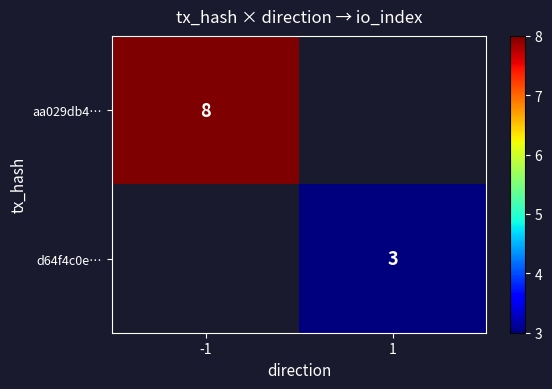

True or false: aa029db4… has a value of 12 at -1.

False